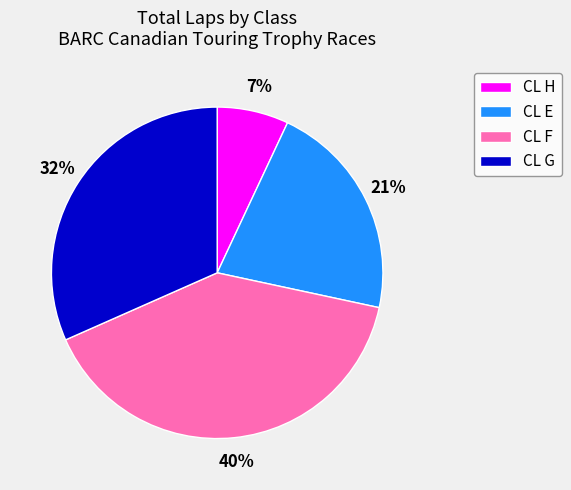

Rank the categories by value from highest to lowest.

CL F, CL G, CL E, CL H